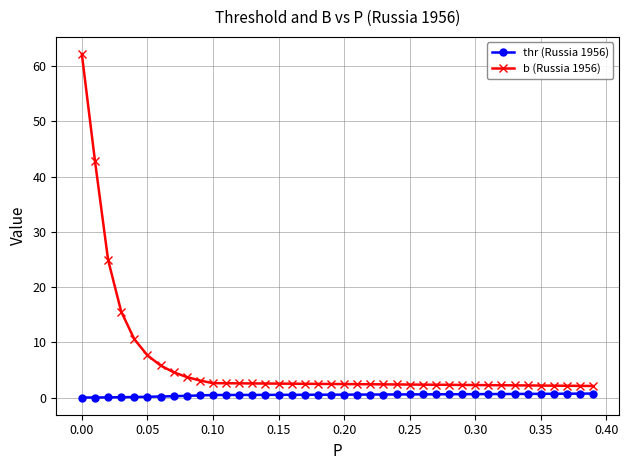

What is the value of the b (Russia 1956) point at the 35th from the left?

2.2